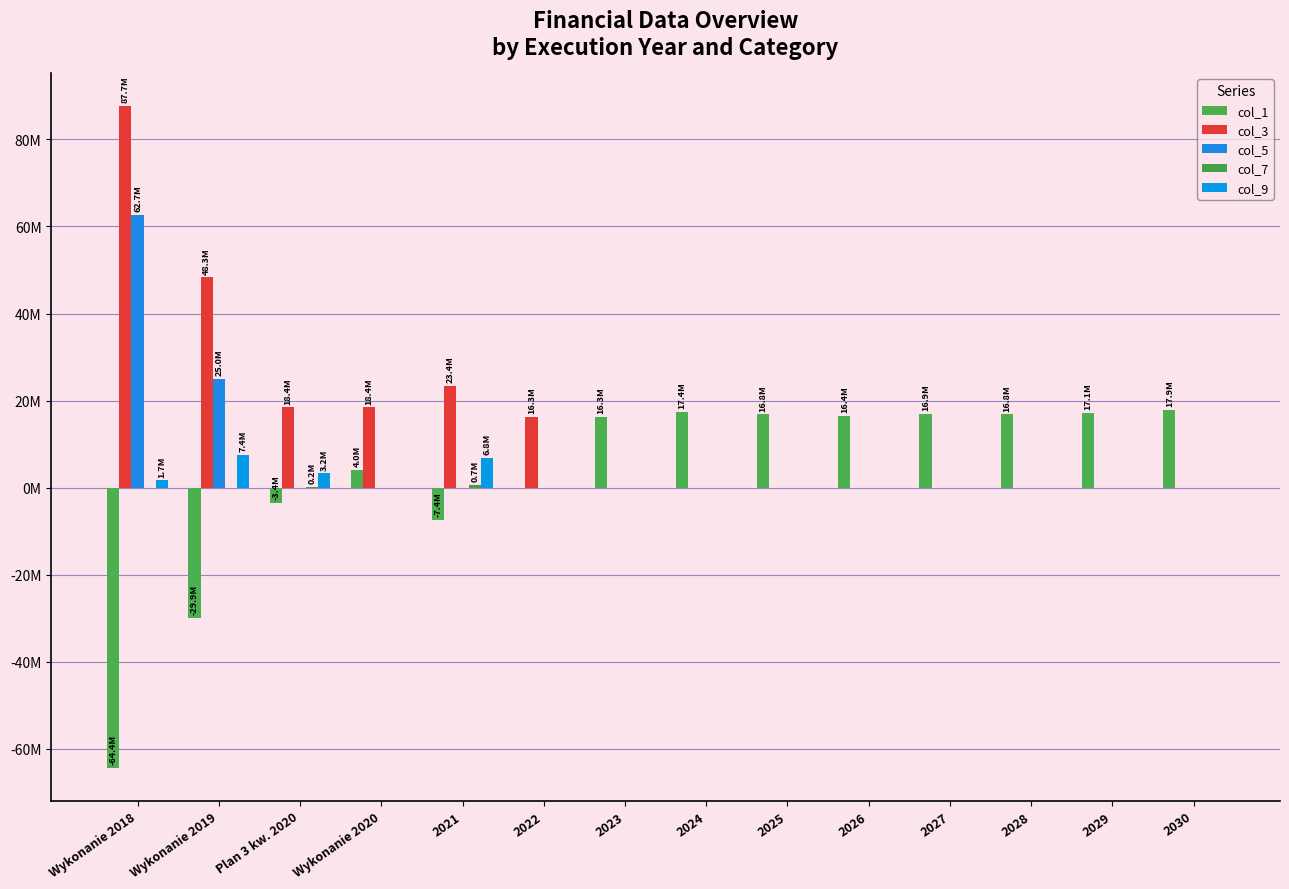

Is the value of col_1 at 2023 greater than the value of col_9 at 2022?

Yes